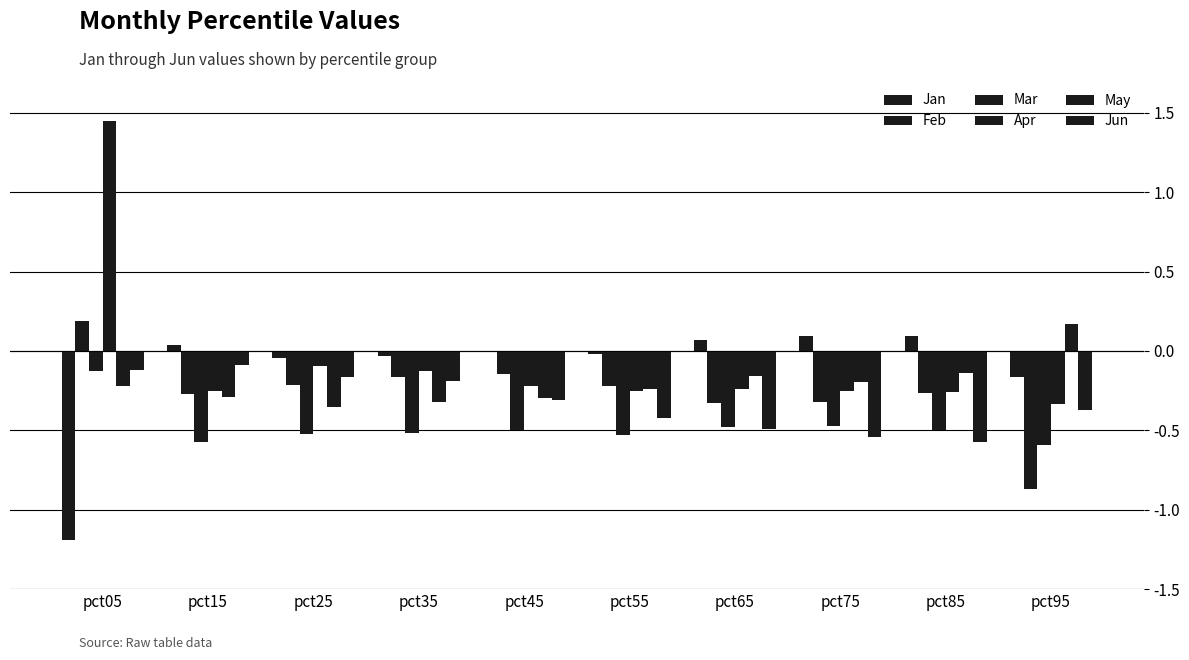

What is the difference between the highest and lowest values at pct05?

2.6